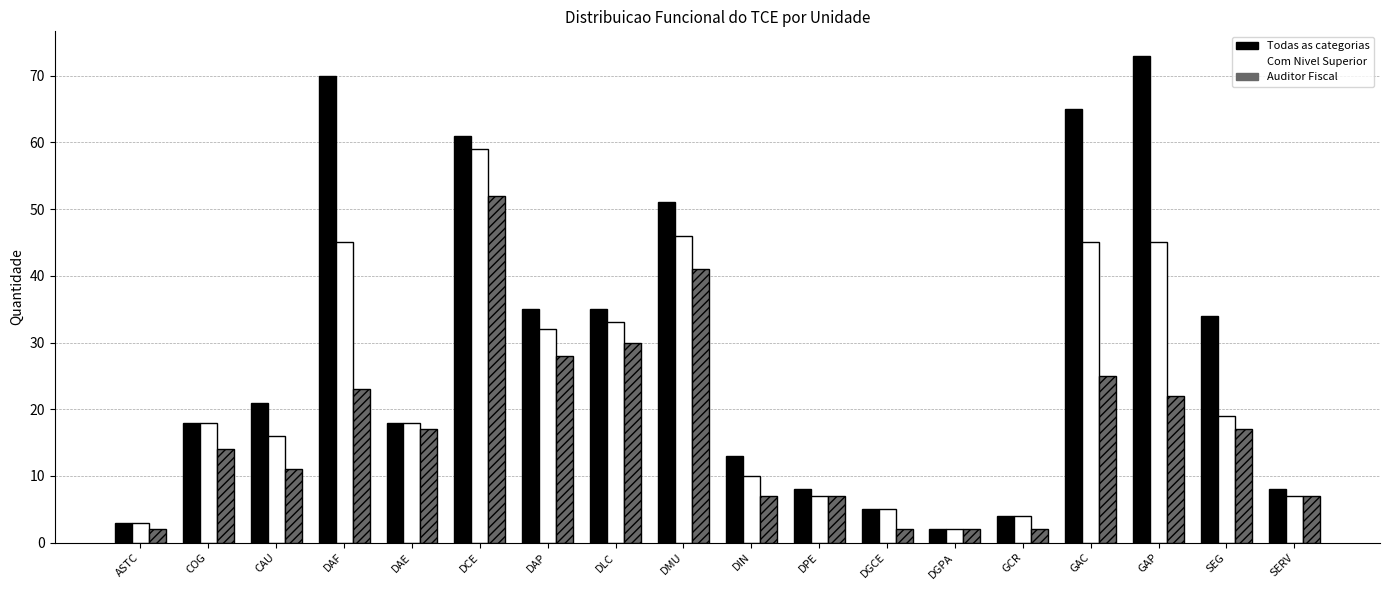

What is the difference between the maximum and second lowest values in the Auditor Fiscal series?

50